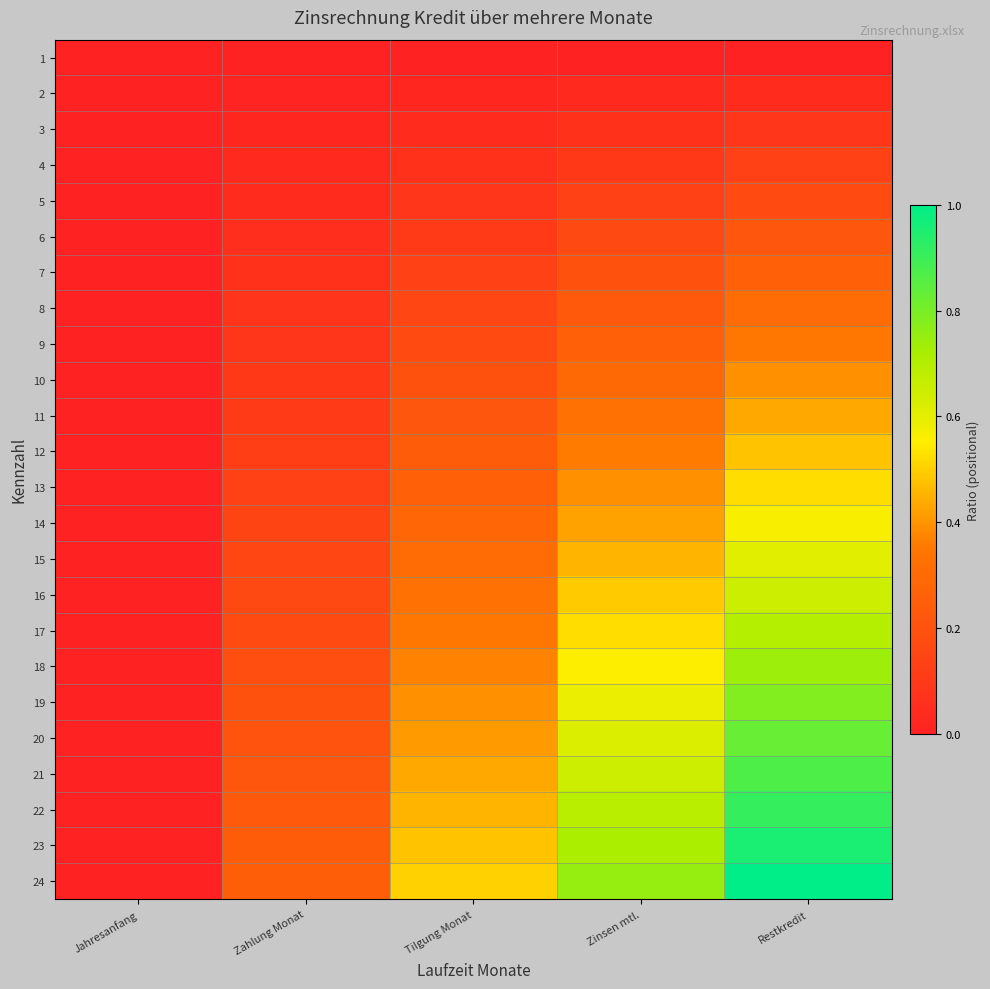

Which label corresponds to the smallest value in the chart?

Jahresanfang